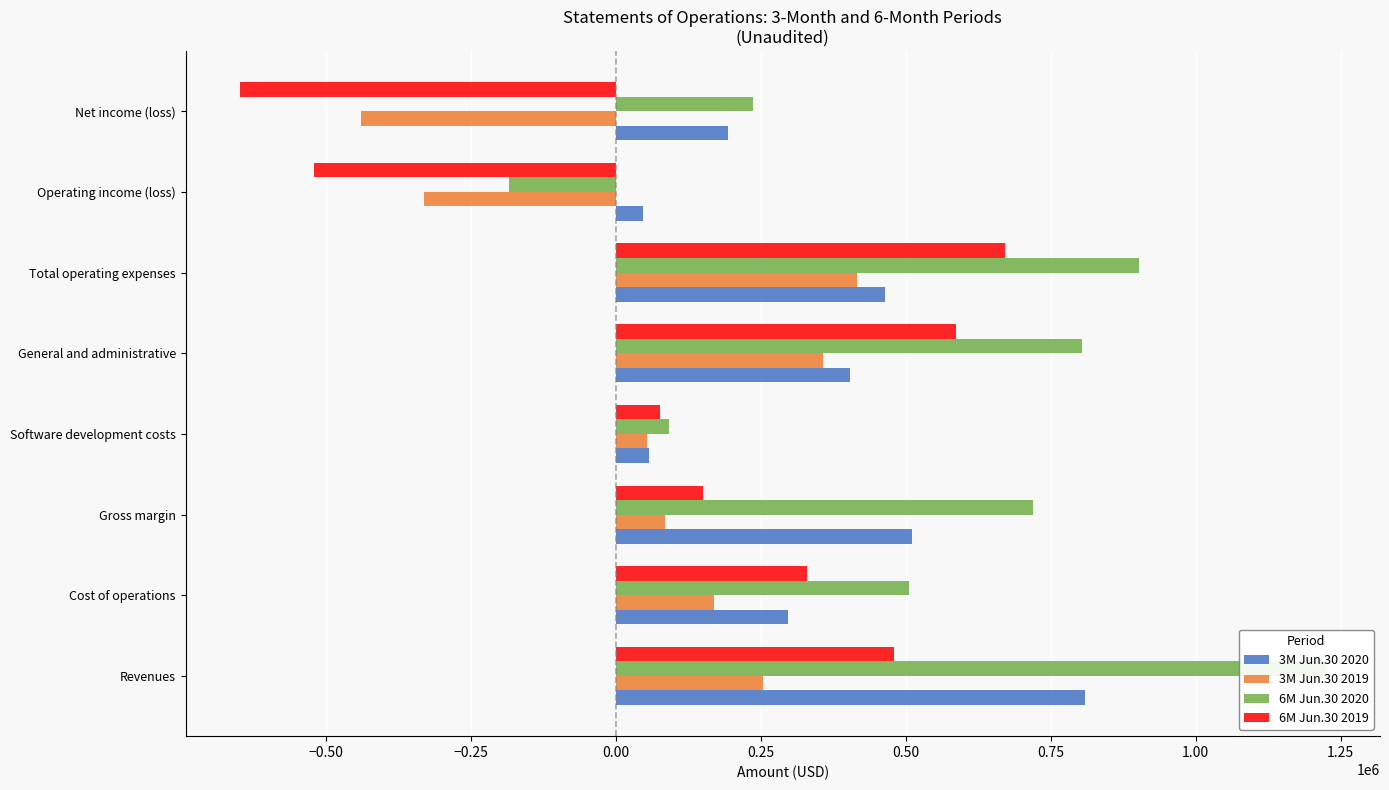

At General and administrative, list the series in order from largest to smallest.

6M Jun.30 2020, 6M Jun.30 2019, 3M Jun.30 2020, 3M Jun.30 2019